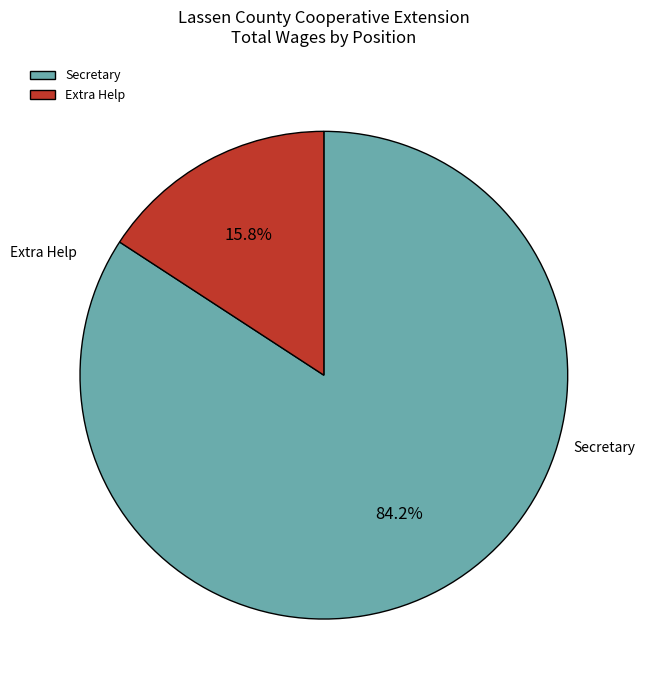

What is the largest slice in the pie chart?

Secretary